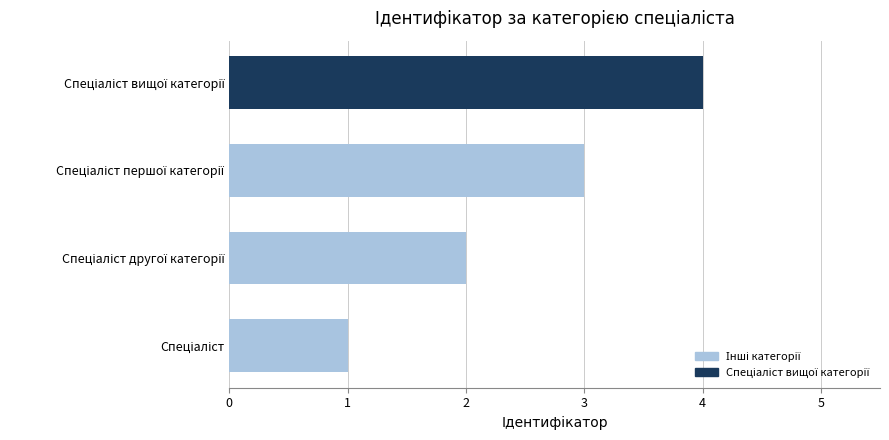

What is the maximum value shown in the chart?

4